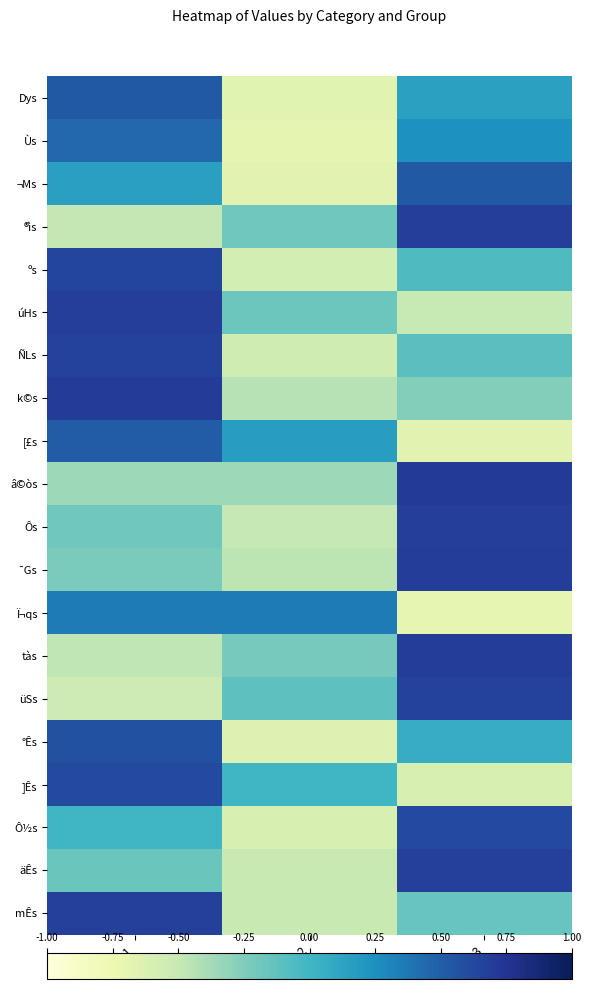

At which category is the sum across all series the highest?

1